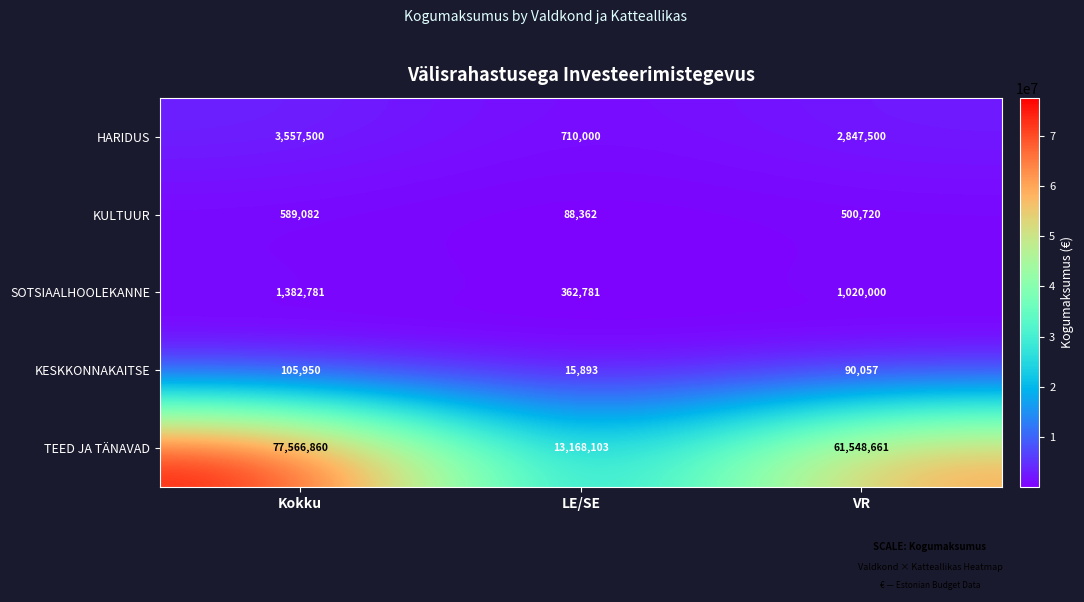

Reading left to right, list all the values displayed in this chart.

HARIDUS: Kokku=3557500	LE/SE=710000	VR=2847500
KULTUUR: Kokku=589082	LE/SE=88362	VR=500720
SOTSIAALHOOLEKANNE: Kokku=1382781	LE/SE=362781	VR=1020000
KESKKONNAKAITSE: Kokku=105950	LE/SE=15893	VR=90057
TEED JA TÄNAVAD: Kokku=77566860	LE/SE=13168103	VR=61548661